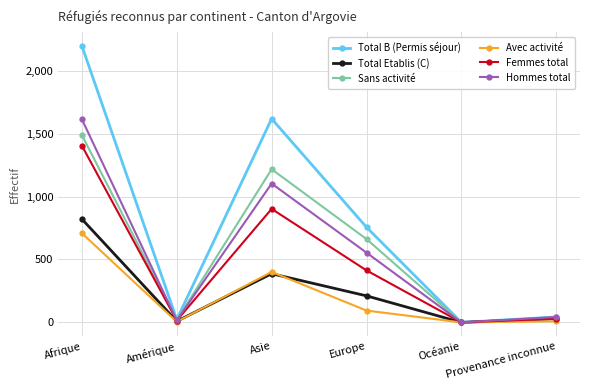

What is the sum of the Femmes total values at Provenance inconnue and Asie?

932